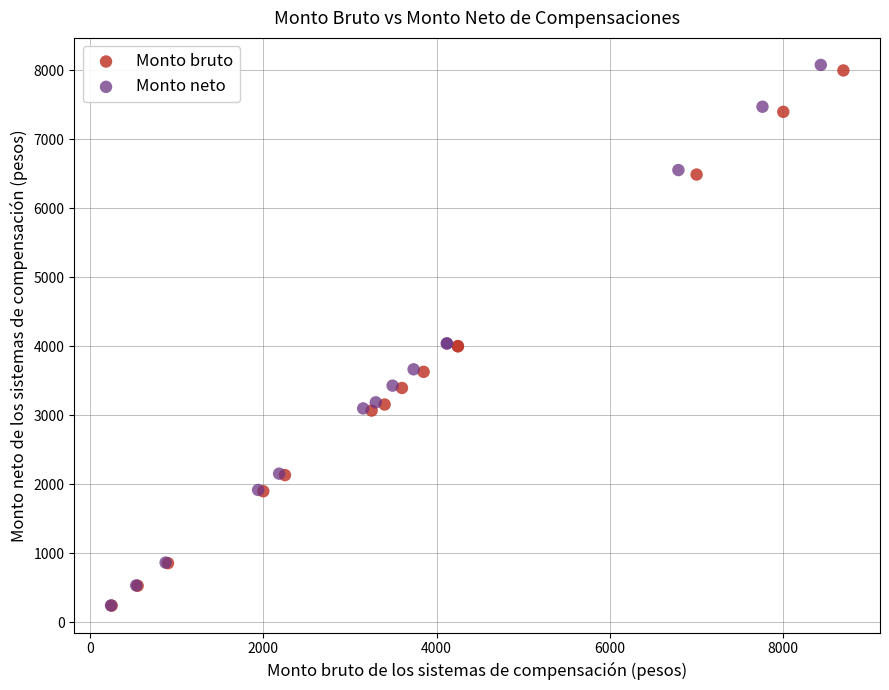

Which series has the largest Y range (max minus min)?

Monto neto